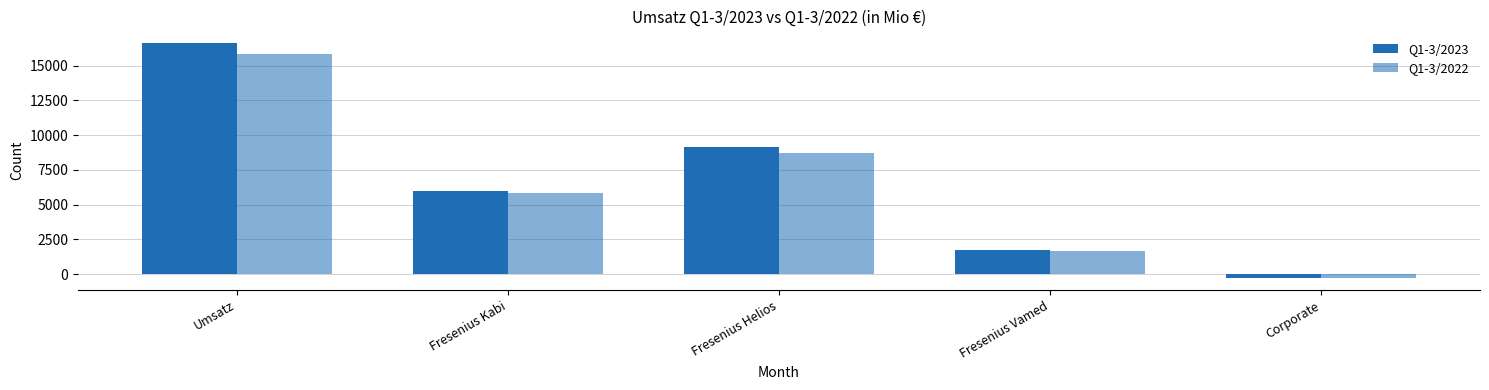

At which category does the chart reach its minimum across all series?

Corporate